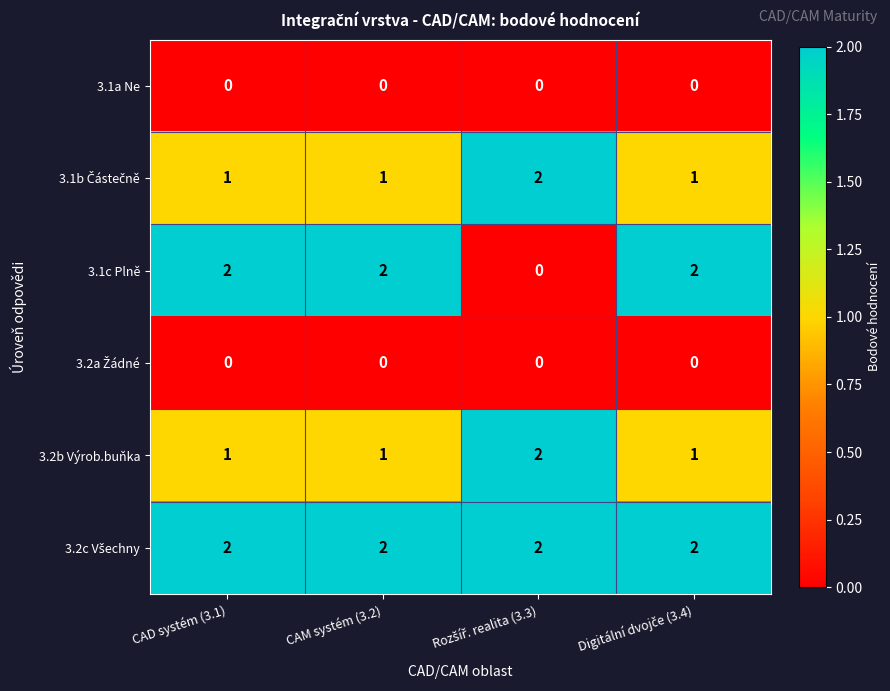

Which series has the largest range (max minus min)?

3.1c Plně